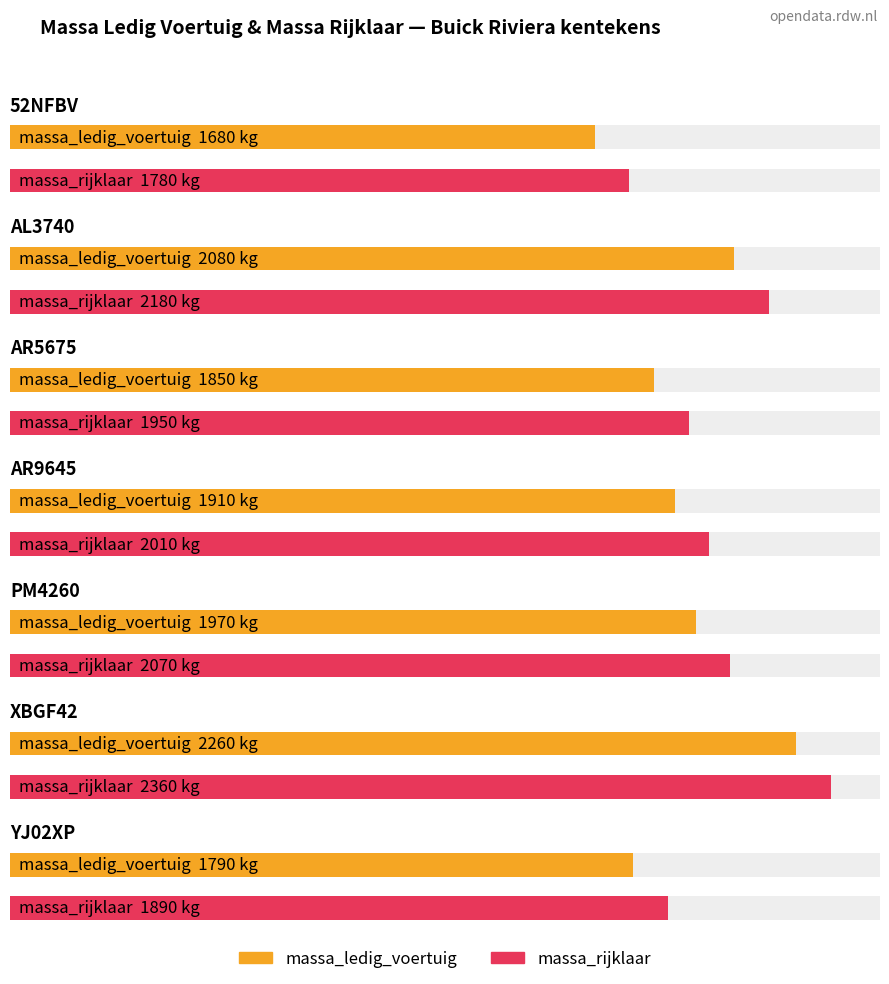

What is the difference between the highest and lowest values at PM4260?

100